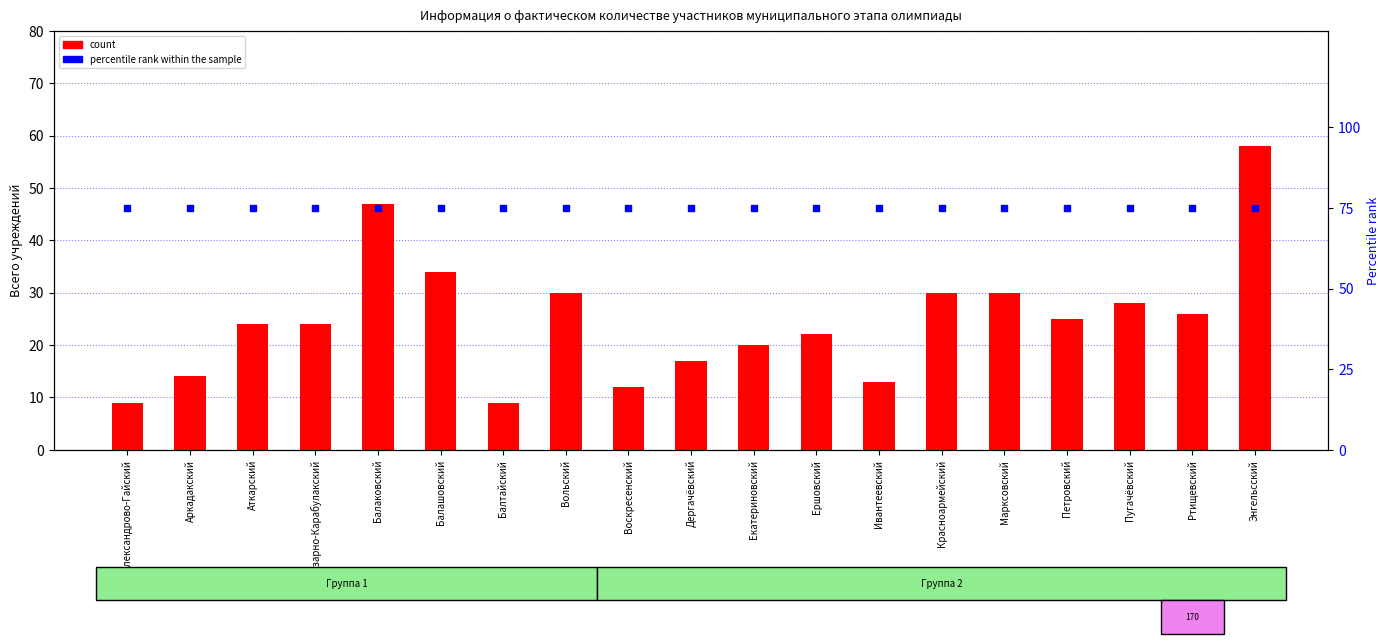

At how many categories does at least one series exceed 14?

19